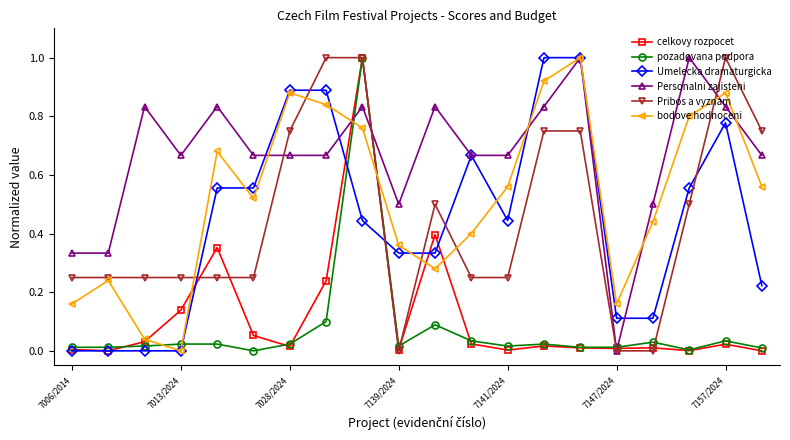

What is the highest value of the pozadovana podpora series?

1.0